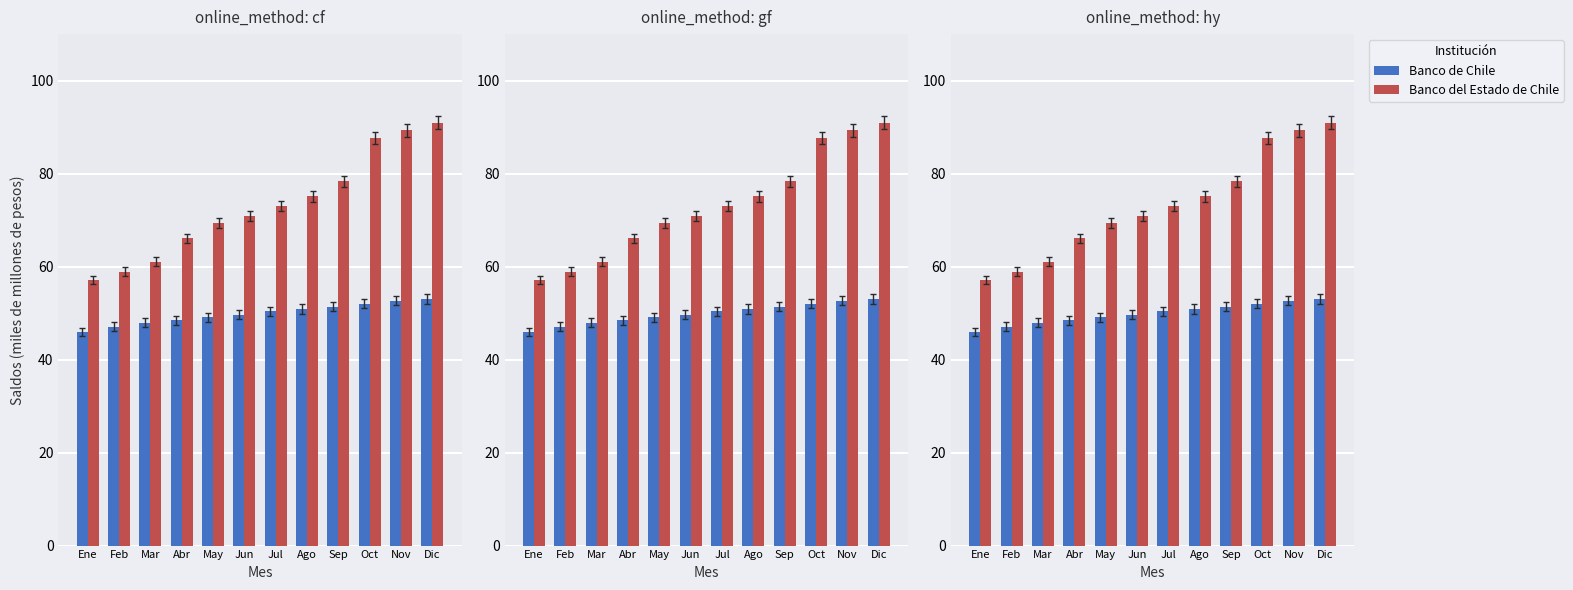

What is the sum of all Banco de Chile values?

598.6